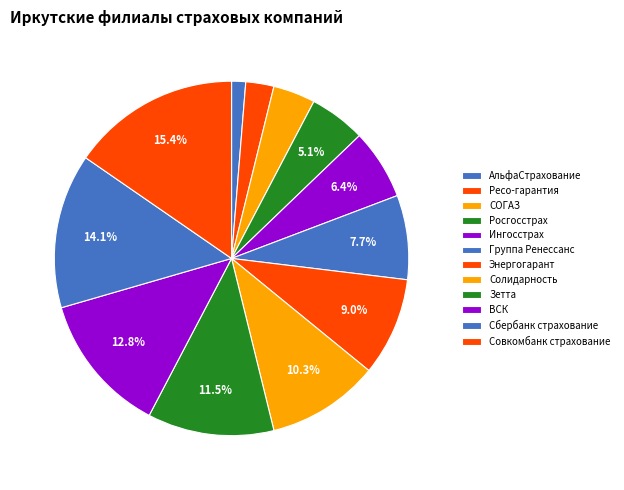

Count the number of slices in the pie.

12